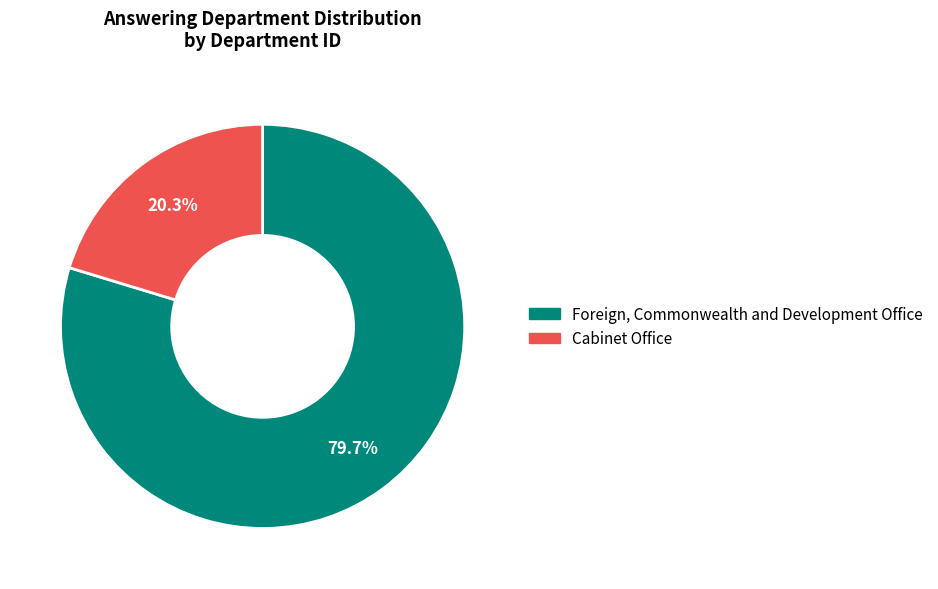

To the nearest percent, what is the difference between the largest and smallest slice percentages?

59%